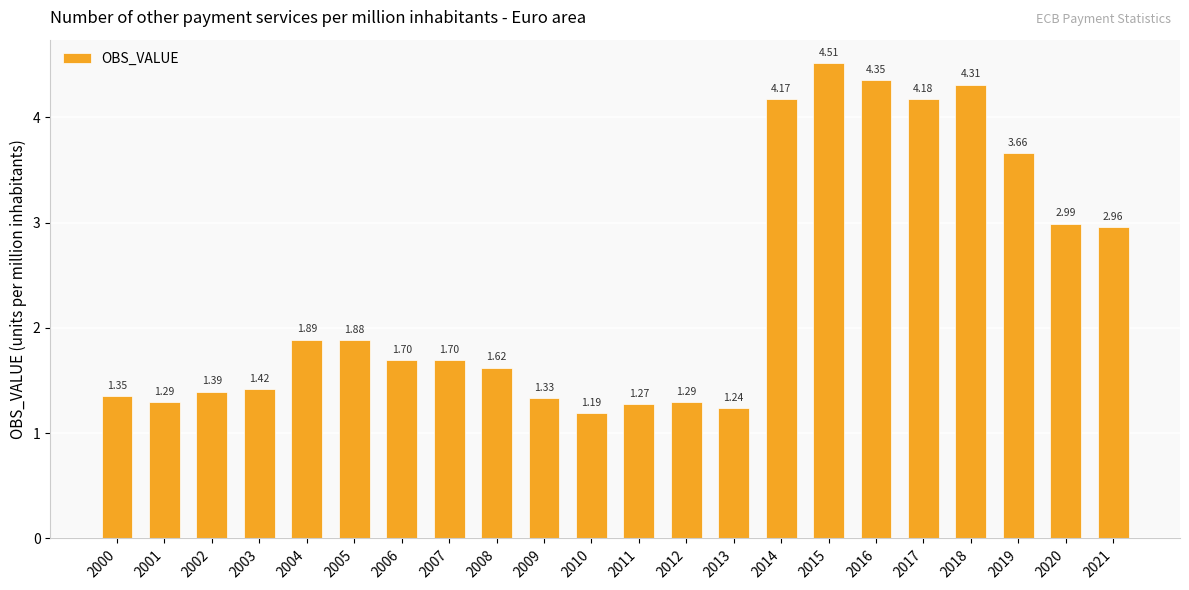

Which has a higher value, 2008 or 2007?

2007